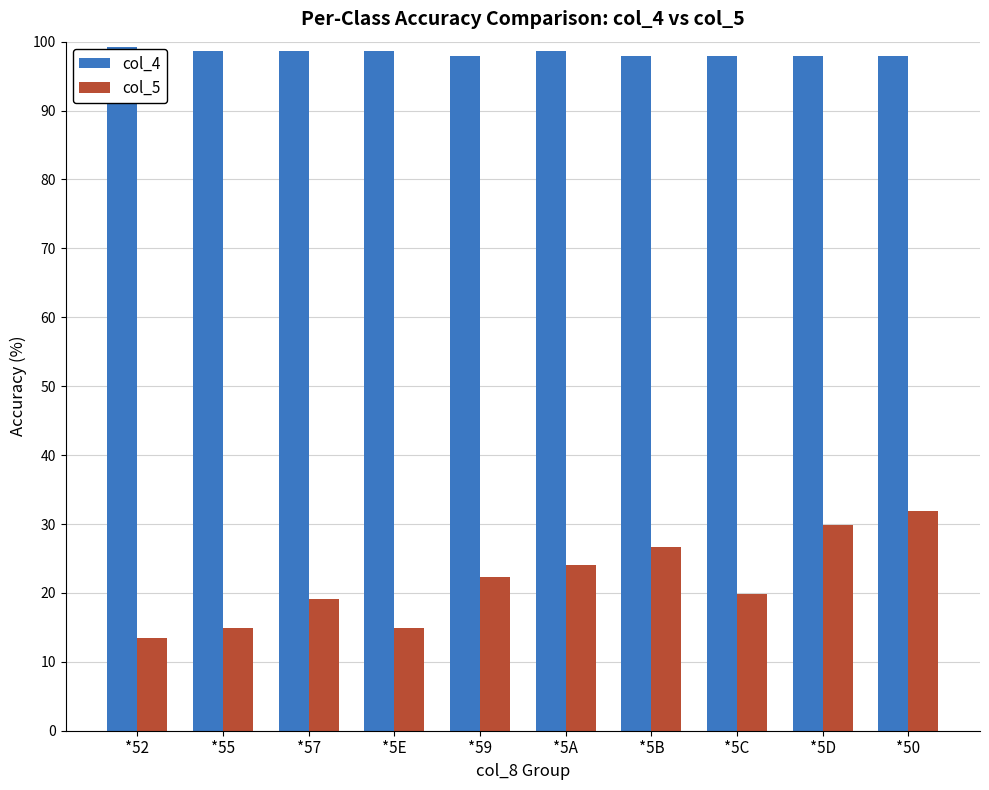

What is the sum of the col_5 values at *59 and *5D?

52.1